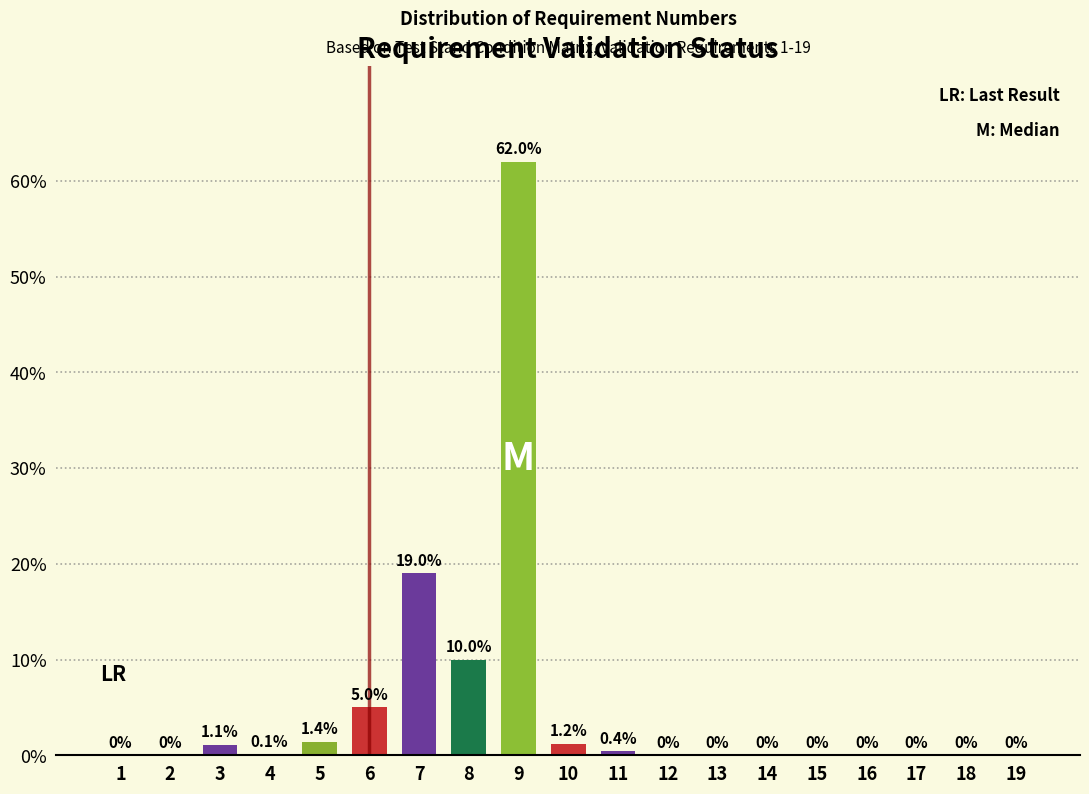

Reading right to left, extract all data points from this chart.

19=0.0	18=0.0	17=0.0	16=0.0	15=0.0	14=0.0	13=0.0	12=0.0	11=0.4	10=1.2	9=62.0	8=10.0	7=19.0	6=5.0	5=1.4	4=0.1	3=1.1	2=0.0	1=0.0